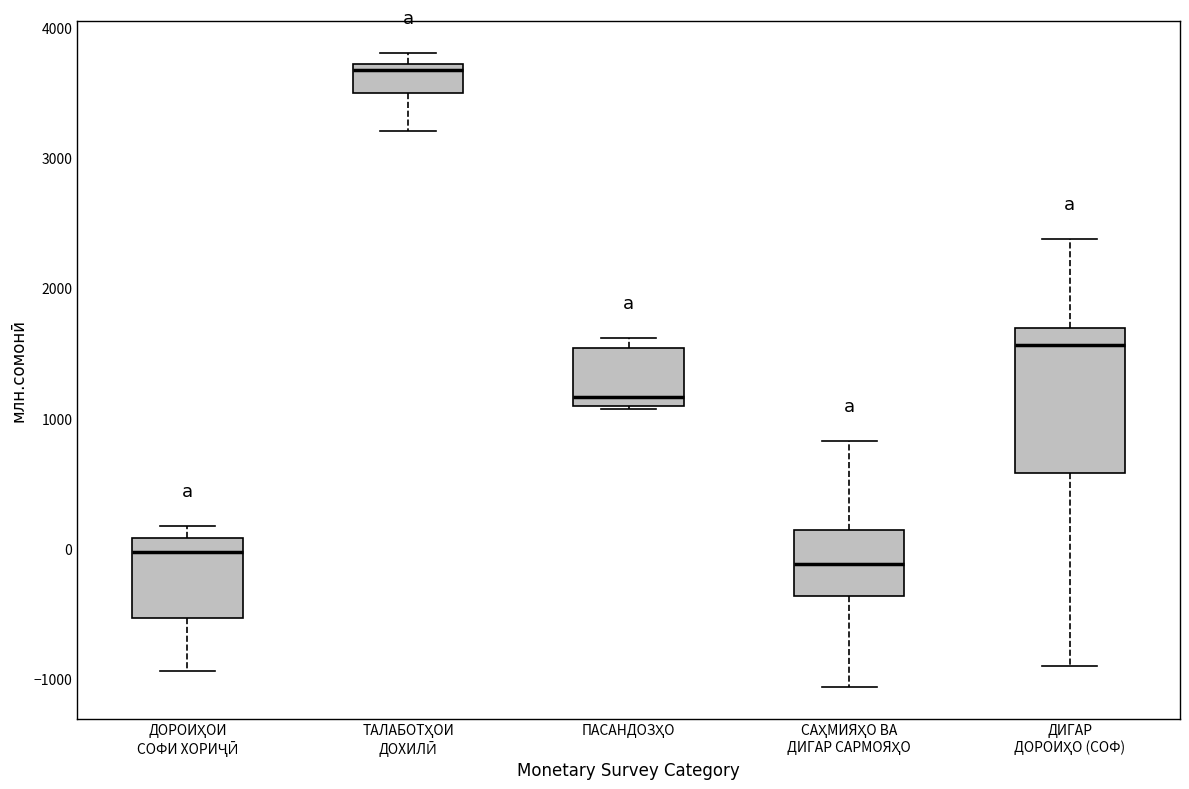

Comparing the boxes themselves (not the whiskers), which one is the tallest?

ДИГАР ДОРОИҲО (СОФ)